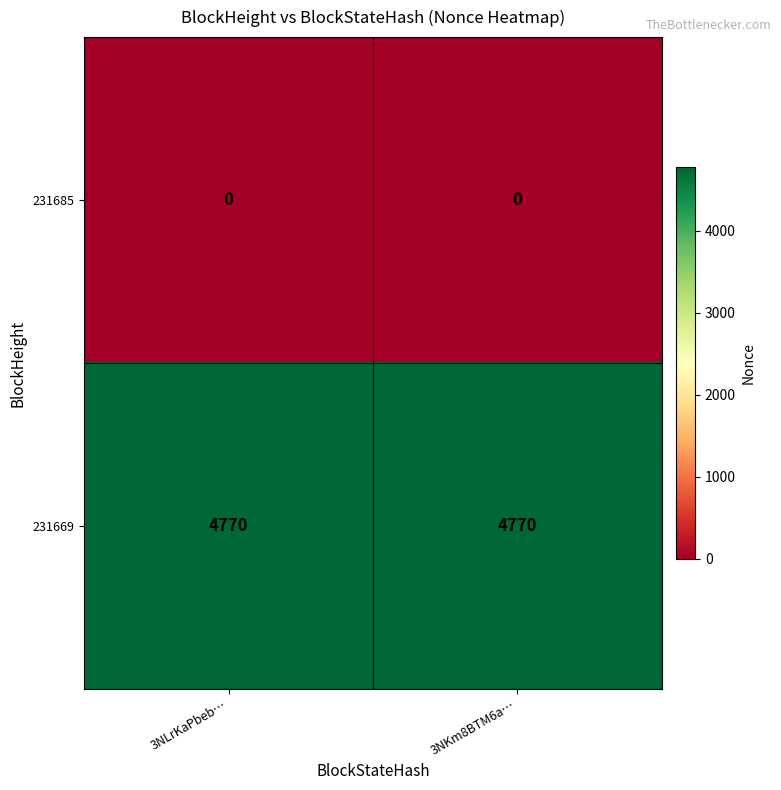

Rank the series at 3NKm8BTM6a… from lowest to highest value.

231685, 231669